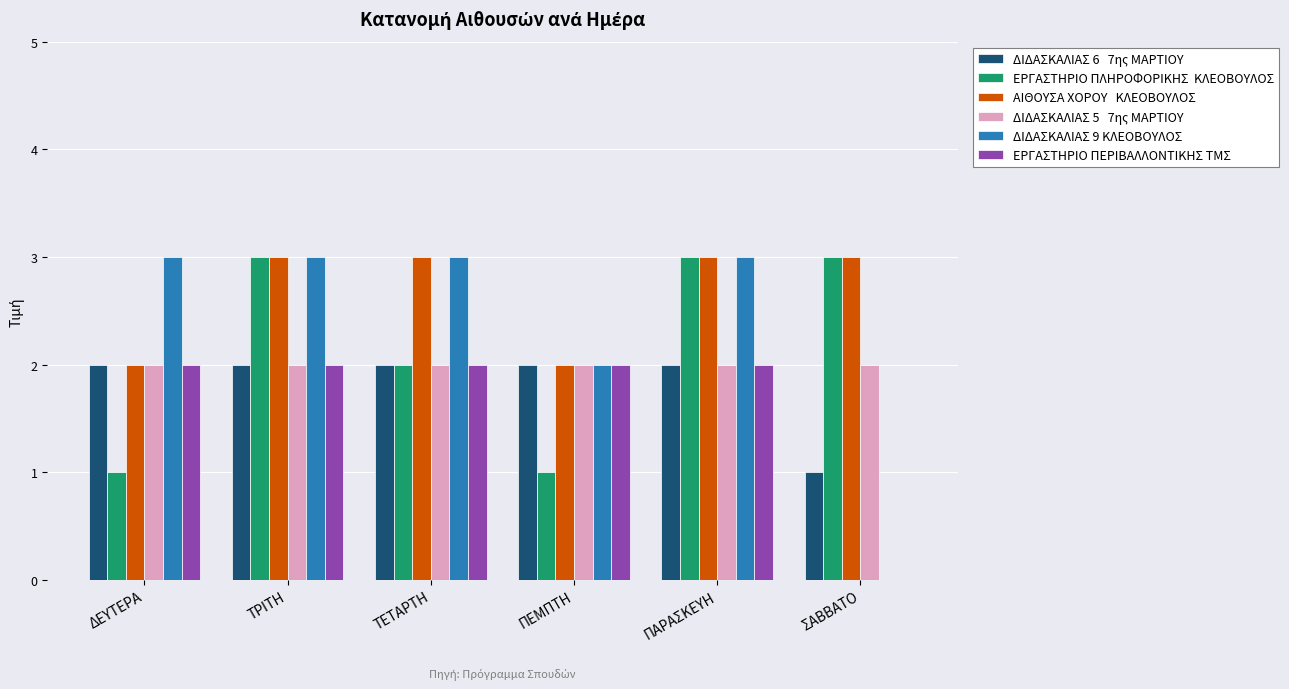

What is the total value across all series at ΔΕΥΤΕΡΑ?

12